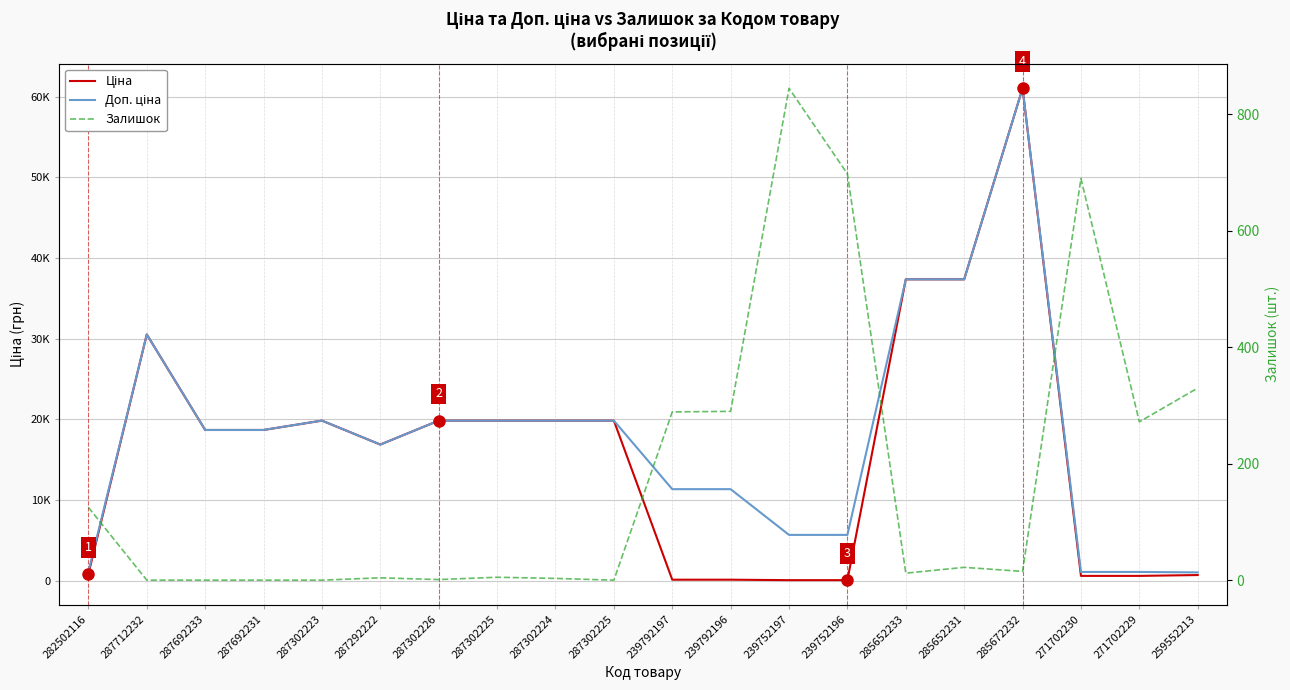

In Доп. ціна, how many points are lower than both neighbors (excluding endpoints)?

1